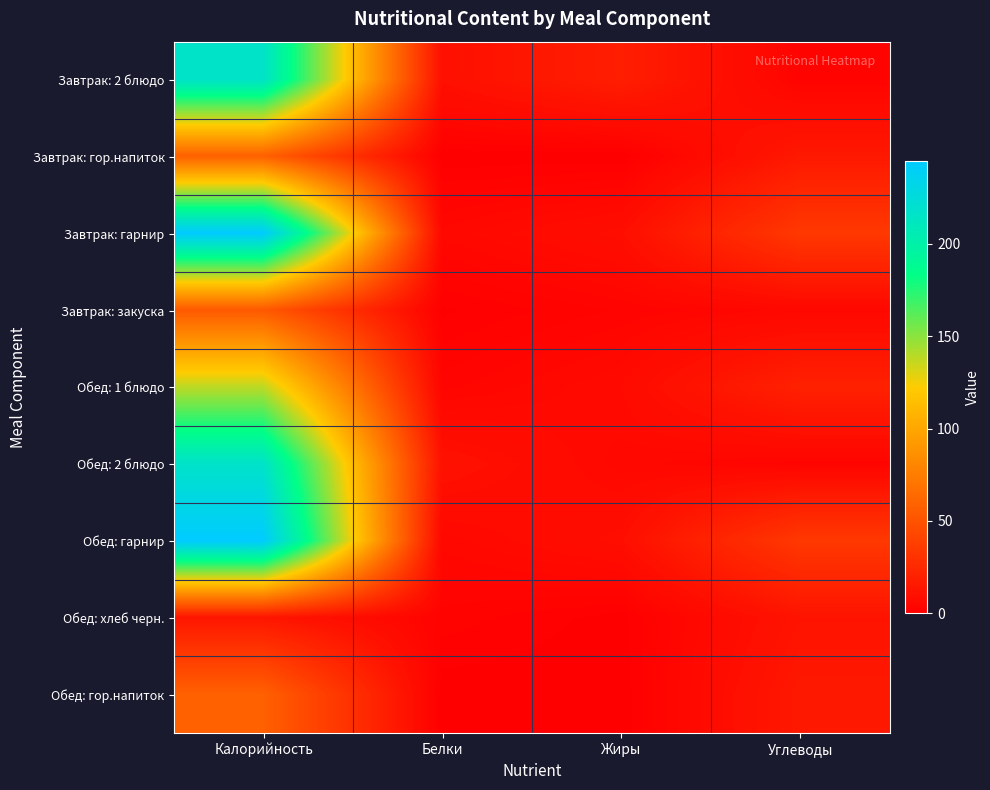

Between Углеводы and Жиры, which is larger?

Жиры